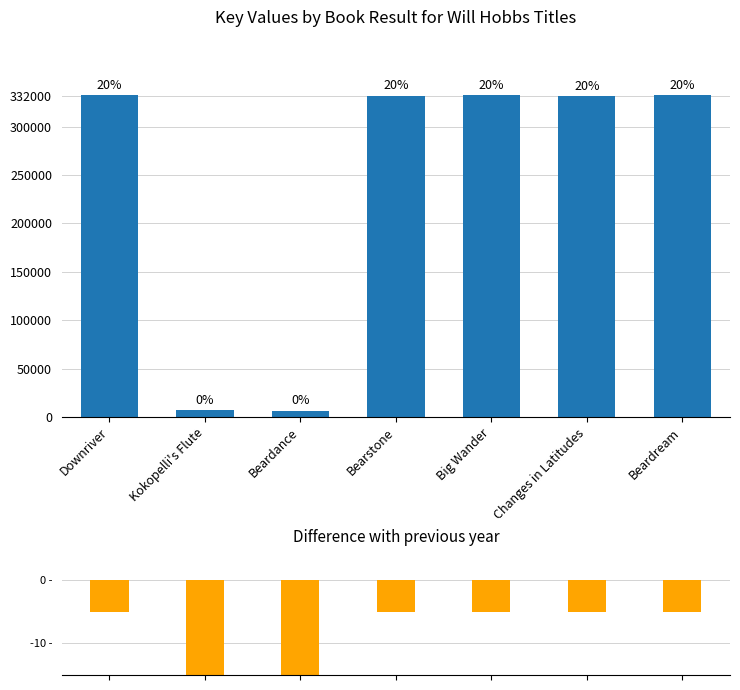

Reading right to left, transcribe all the data shown in this chart.

Beardream=332751	Changes in Latitudes=331731	Big Wander=332440	Bearstone=331957	Beardance=6446	Kokopelli's Flute=7273	Downriver=332314